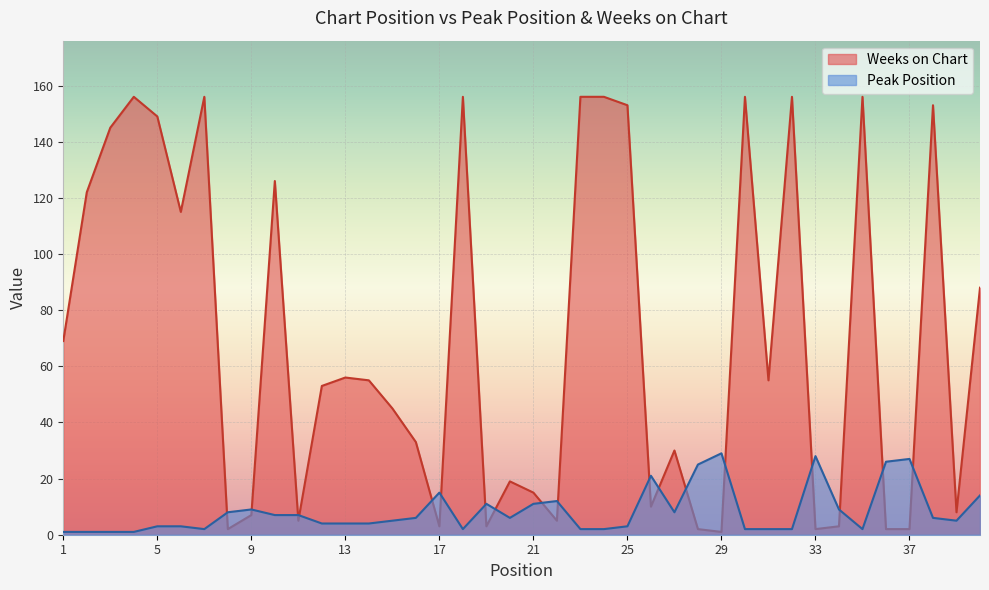

How many intersections are there between Weeks on Chart and Peak Position?

18